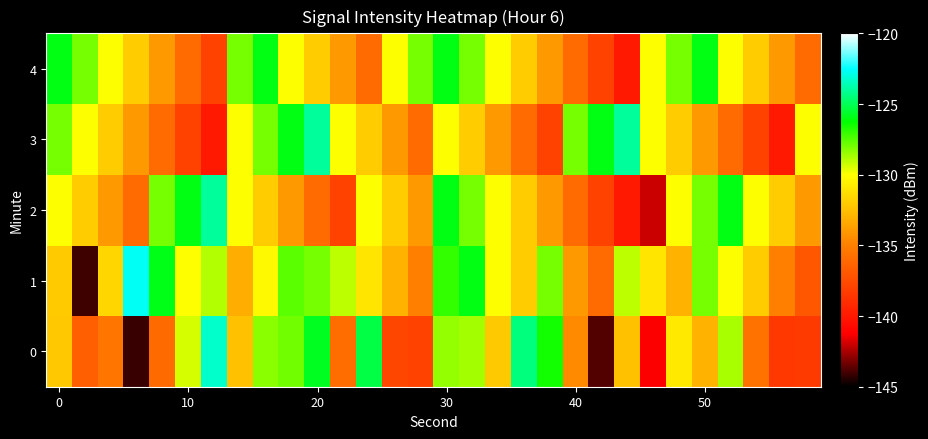

Reading left to right, what are all the values shown in this chart?

0: -132.2	-136.6	-135.5	-144.2	-136.0	-129.4	-123.3	-132.4	-128.3	-127.9	-125.8	-135.9	-125.3	-137.8	-138.0	-128.4	-128.7	-132.1	-124.4	-126.5	-134.6	-143.7	-132.4	-141.3	-130.9	-133.0	-128.7	-135.7	-138.5	-138.4
1: -132.0	-144.0	-131.6	-122.6	-126.0	-130.0	-128.8	-133.2	-130.2	-127.6	-128.0	-129.0	-131.0	-133.0	-135.0	-127.0	-126.0	-130.0	-132.0	-128.0	-134.0	-136.0	-129.0	-131.0	-133.0	-128.0	-130.0	-132.0	-135.0	-137.0
2: -130.0	-132.0	-134.0	-136.0	-128.0	-126.0	-124.0	-130.0	-132.0	-134.0	-136.0	-138.0	-130.0	-132.0	-134.0	-126.0	-128.0	-130.0	-132.0	-134.0	-136.0	-138.0	-140.0	-142.0	-130.0	-128.0	-126.0	-130.0	-132.0	-134.0
3: -128.0	-130.0	-132.0	-134.0	-136.0	-138.0	-140.0	-130.0	-128.0	-126.0	-124.0	-130.0	-132.0	-134.0	-136.0	-130.0	-132.0	-134.0	-136.0	-138.0	-128.0	-126.0	-124.0	-130.0	-132.0	-134.0	-136.0	-138.0	-140.0	-130.0
4: -126.0	-128.0	-130.0	-132.0	-134.0	-136.0	-138.0	-128.0	-126.0	-130.0	-132.0	-134.0	-136.0	-130.0	-128.0	-126.0	-128.0	-130.0	-132.0	-134.0	-136.0	-138.0	-140.0	-130.0	-128.0	-126.0	-130.0	-132.0	-134.0	-136.0